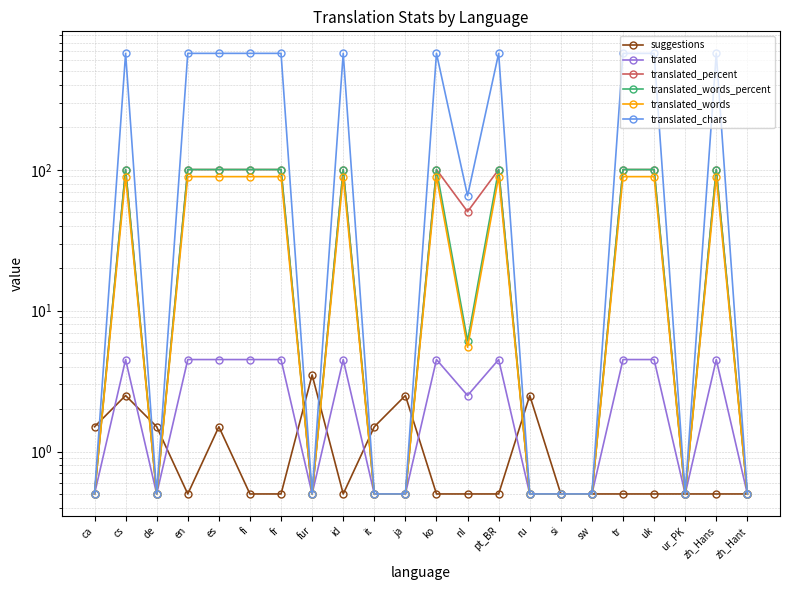

How many values in the translated_percent series are below 100?

11